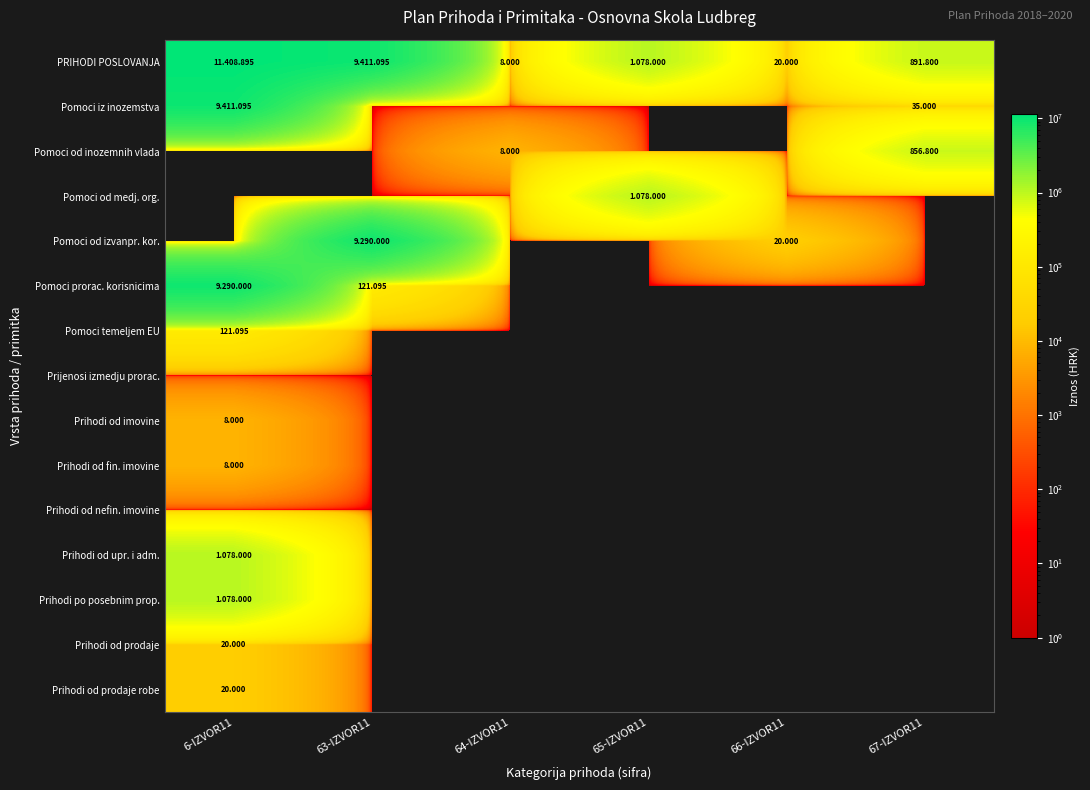

At 66-IZVOR11, list the series in order from smallest to largest.

Pomoci iz inozemstva, Pomoci od inozemnih vlada, Pomoci od medj. org., Pomoci prorac. korisnicima, Pomoci temeljem EU, Prijenosi izmedju prorac., Prihodi od imovine, Prihodi od fin. imovine, Prihodi od nefin. imovine, Prihodi od upr. i adm., Prihodi po posebnim prop., Prihodi od prodaje, Prihodi od prodaje robe, PRIHODI POSLOVANJA, Pomoci od izvanpr. kor.